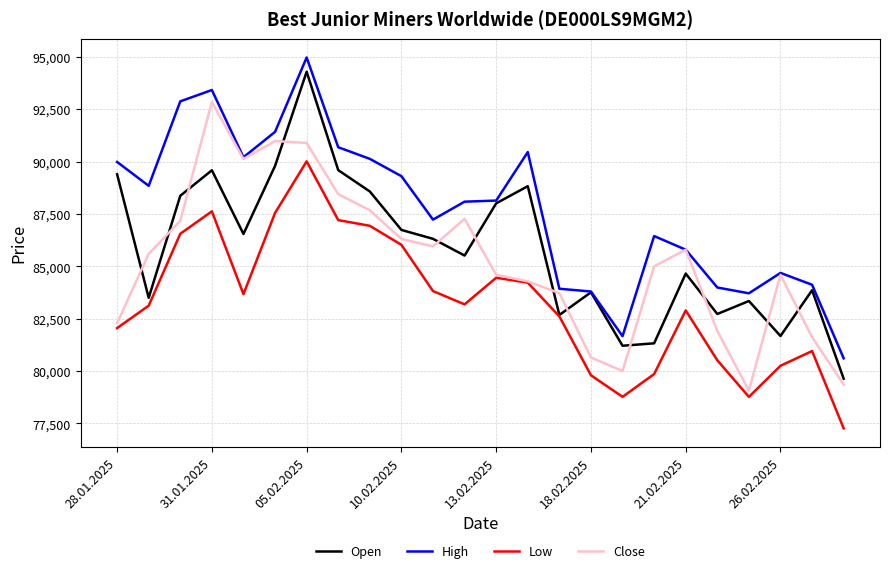

What is the maximum value shown in the chart?

94978